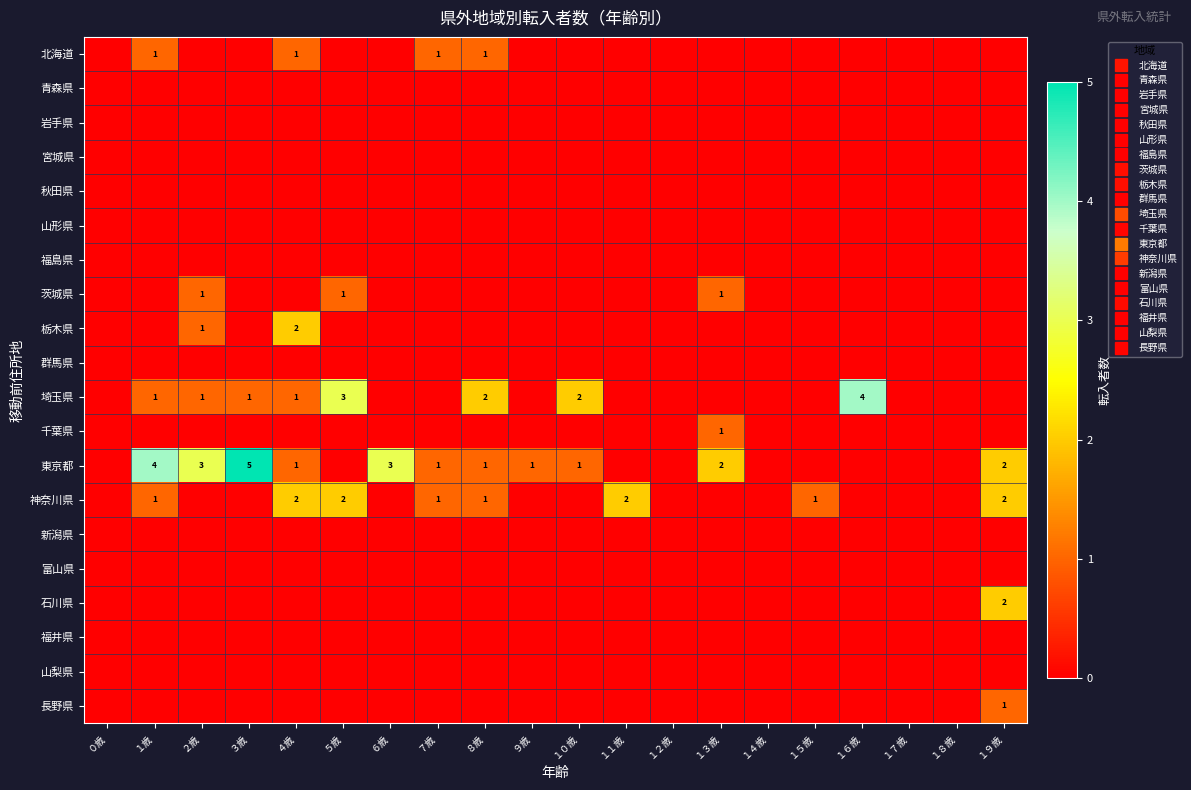

What is the spread (max minus min) of values at １０歳?

2